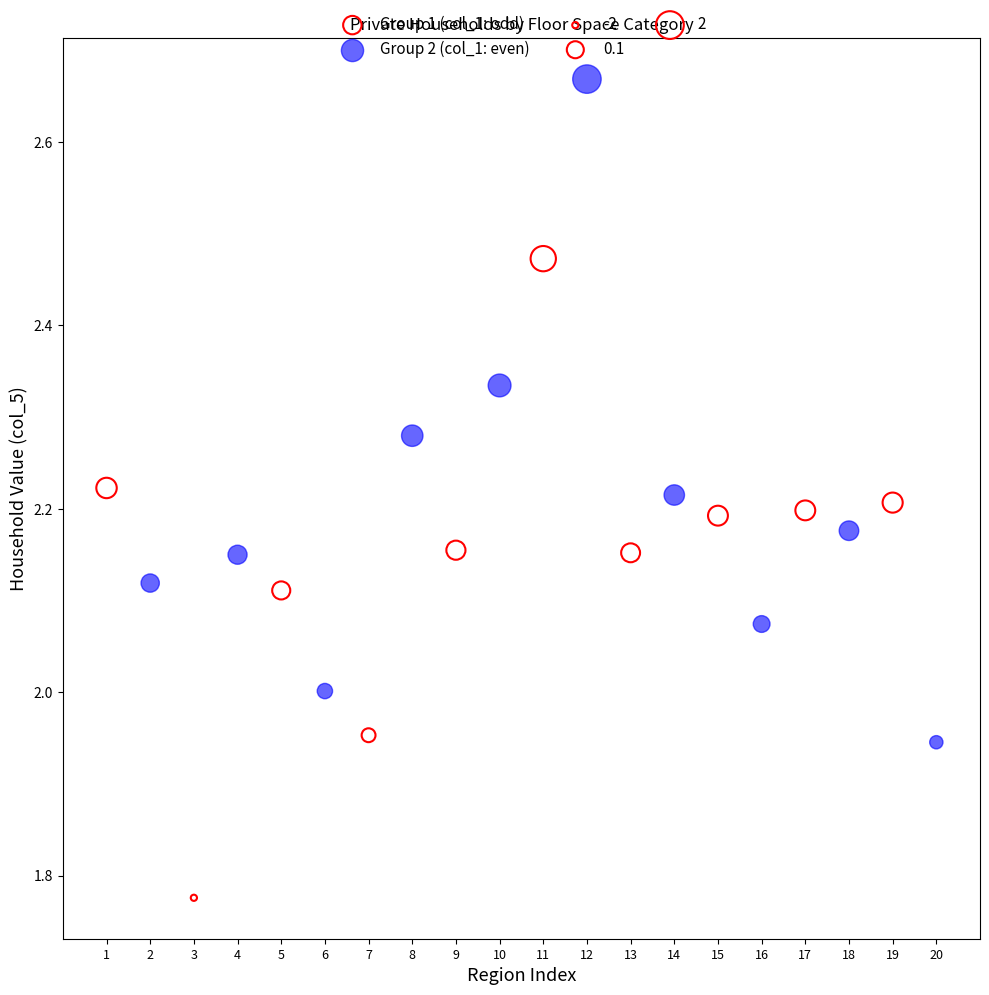

Which series reaches the maximum Y coordinate?

Group 2 (col_1: even)